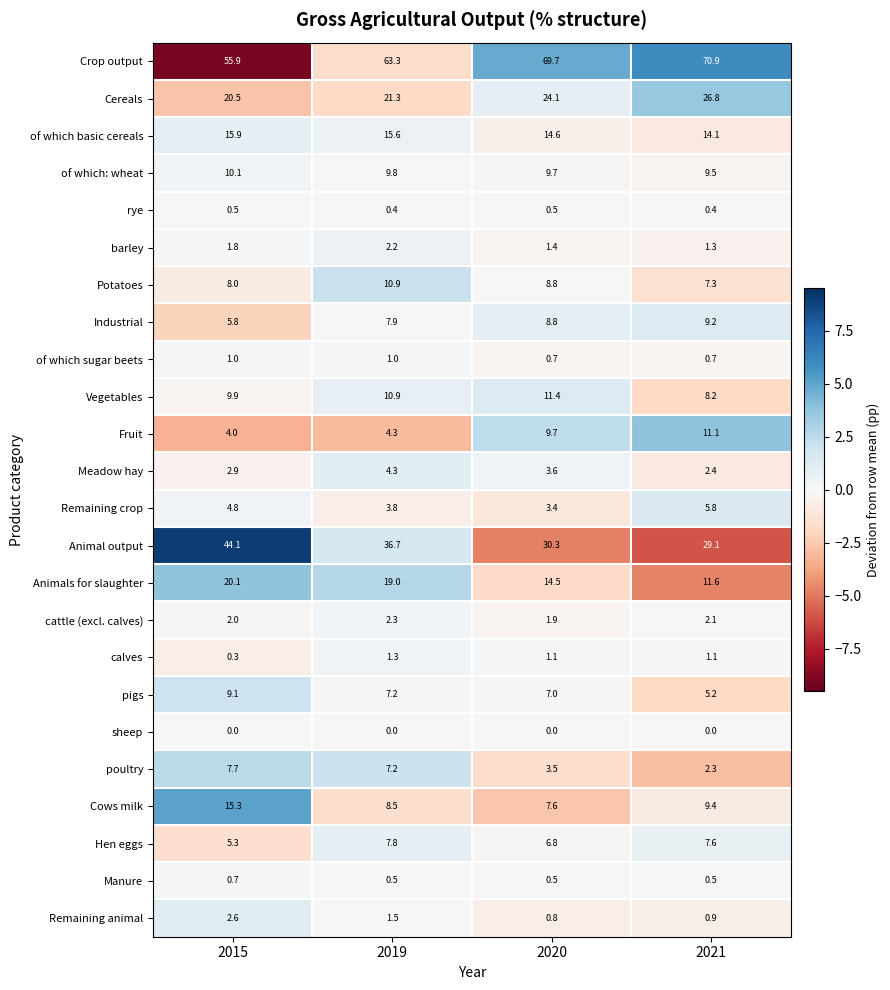

Which series has the largest total across all categories?

Crop output